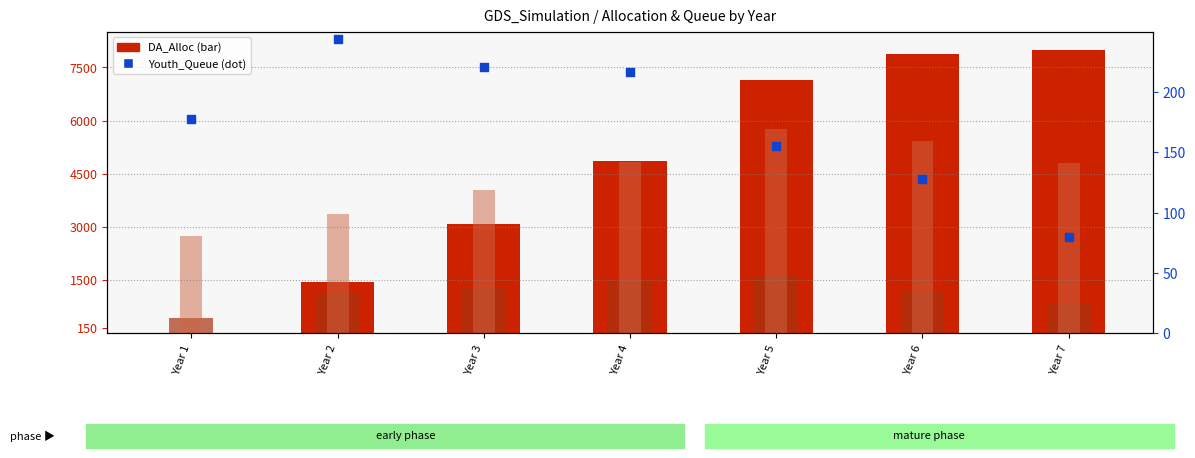

Which series has the widest spread of Y values?

DA_Alloc